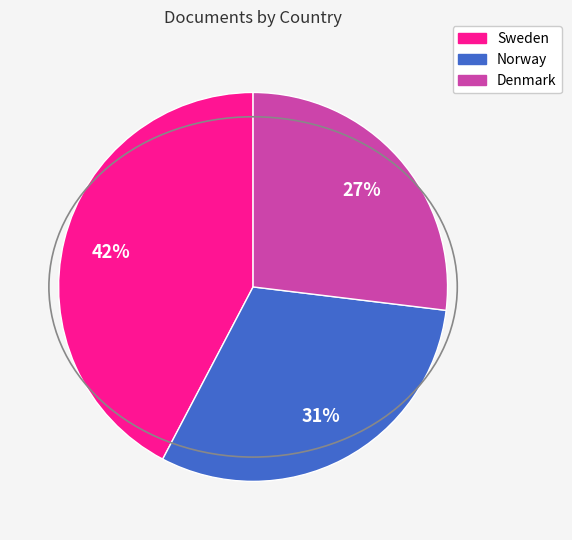

Is there a majority slice in this chart?

No